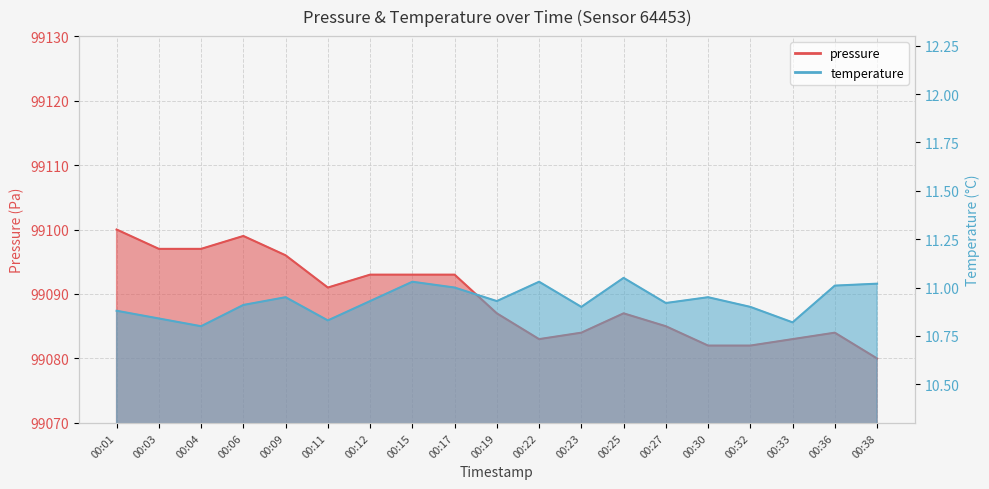

What is the value of the pressure point at the 2nd from the left?

99097.0